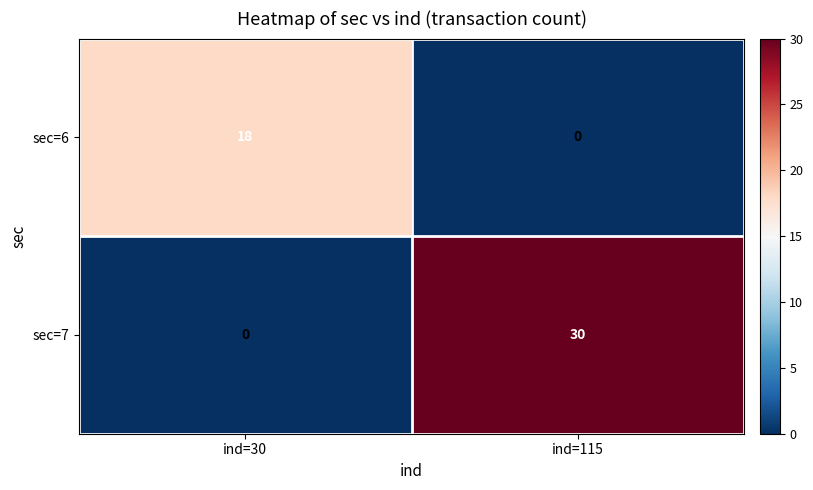

How many distinct data groups are displayed?

2